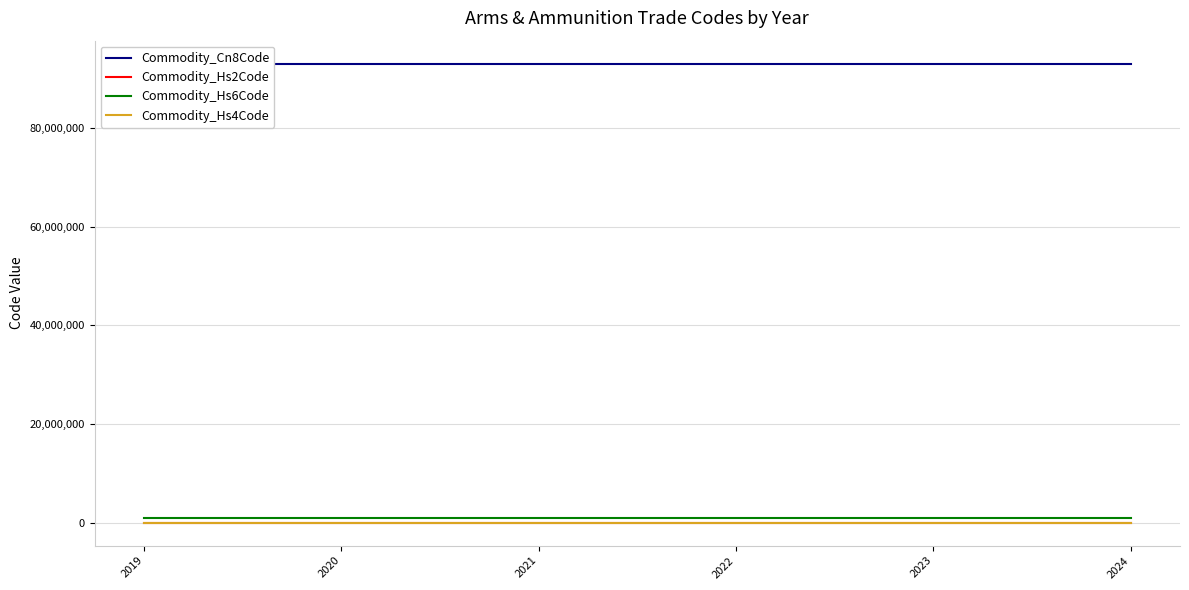

Which category has the lowest value in the Commodity_Hs2Code series?

2019